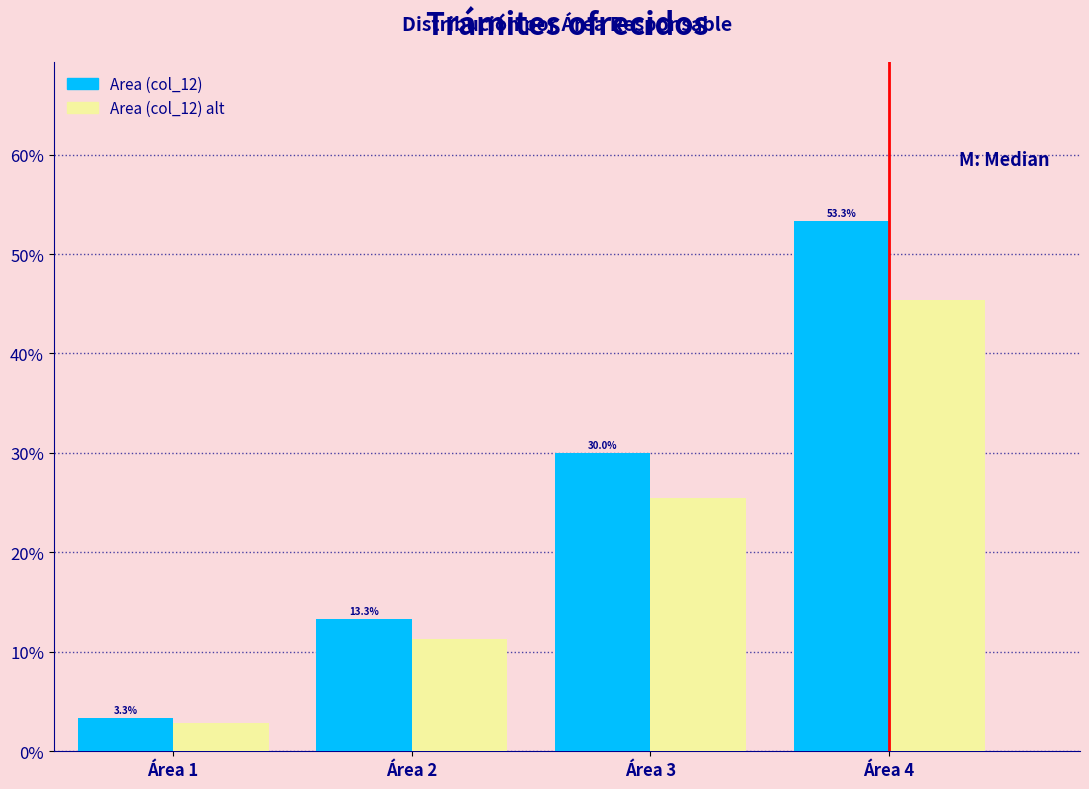

Does the chart contain stacked bars?

No